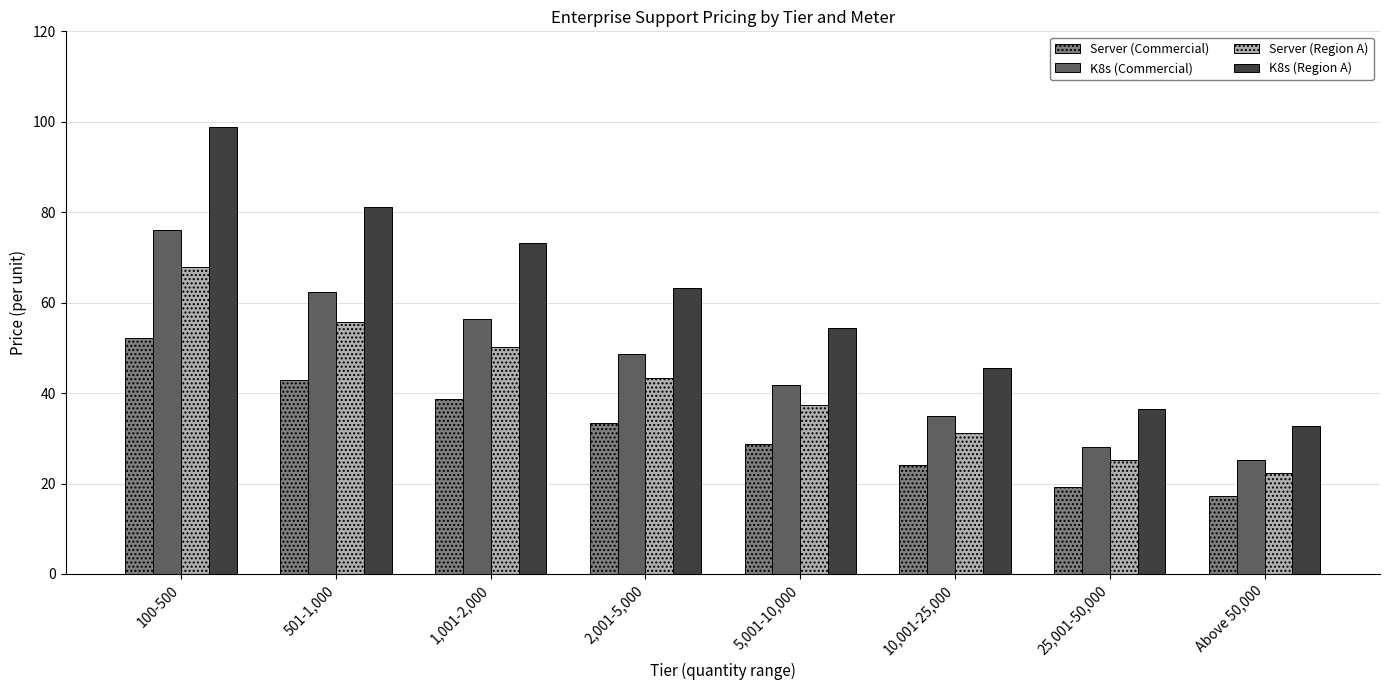

Rank the series at Above 50,000 from lowest to highest value.

Server (Commercial), Server (Region A), K8s (Commercial), K8s (Region A)